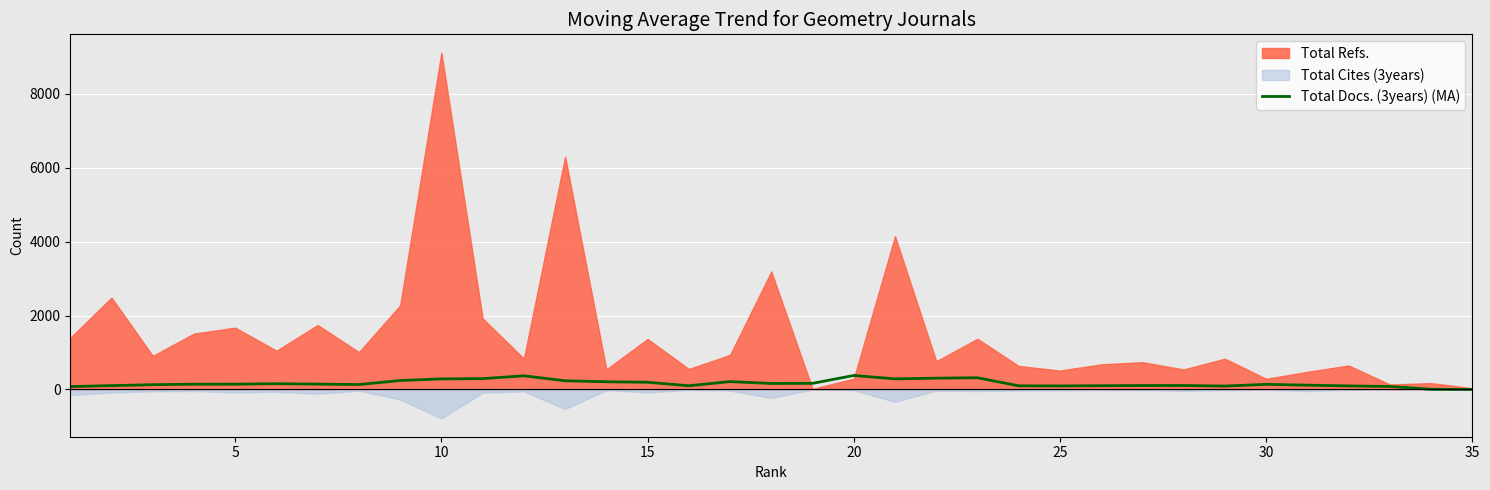

How many lines are shown in the chart?

1